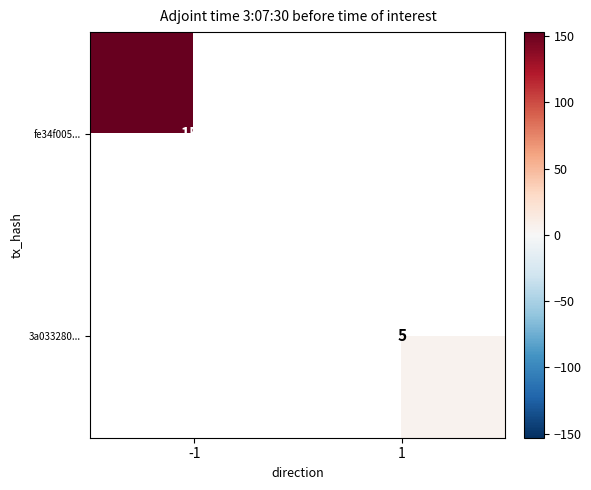

True or false: 3a033280... has a value of 8 at 1.

False